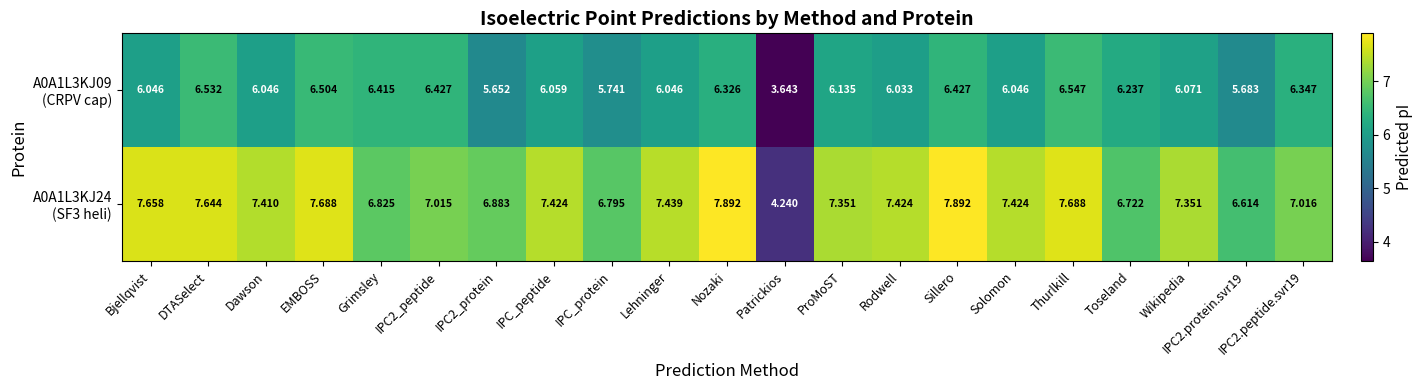

At which category is the sum across all series the highest?

Sillero